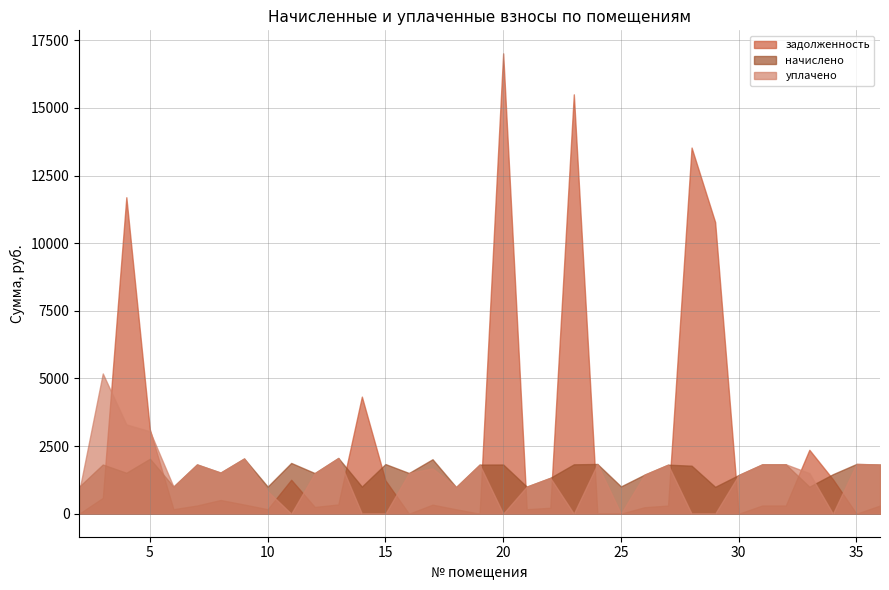

Rank the categories by zadolzhennost value from highest to lowest.

20, 23, 28, 4, 29, 14, 5, 33, 34, 11, 15, 3, 8, 13, 9, 17, 31, 32, 7, 36, 27, 12, 26, 22, 6, 10, 21, 18, 2, 16, 19, 24, 25, 30, 35